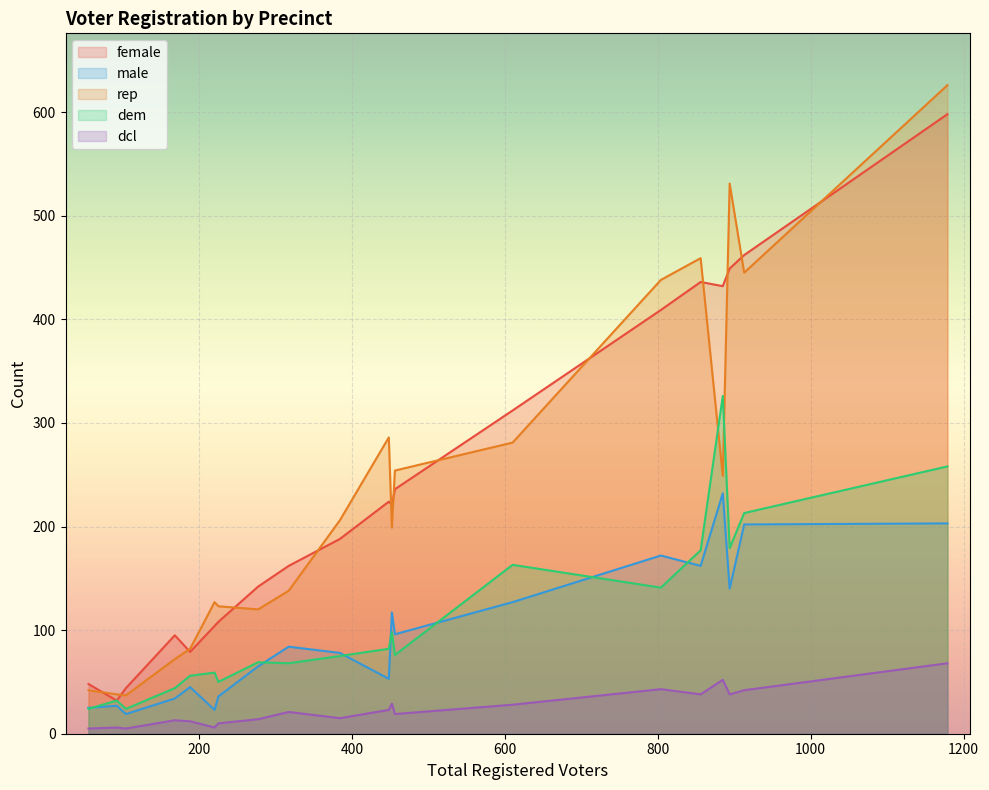

What is the minimum value for rep?

37